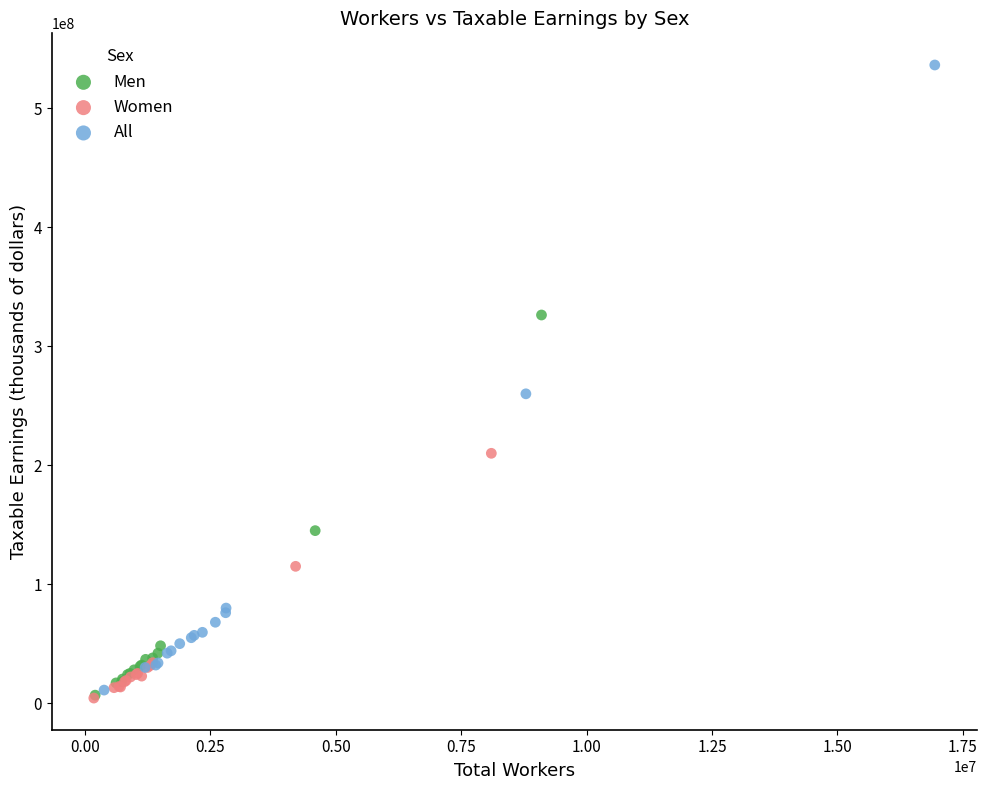

Which series reaches the maximum Y coordinate?

All